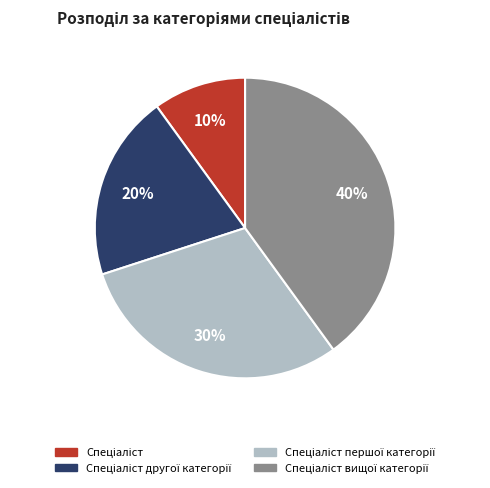

Is there any slice that represents more than half of the pie?

No